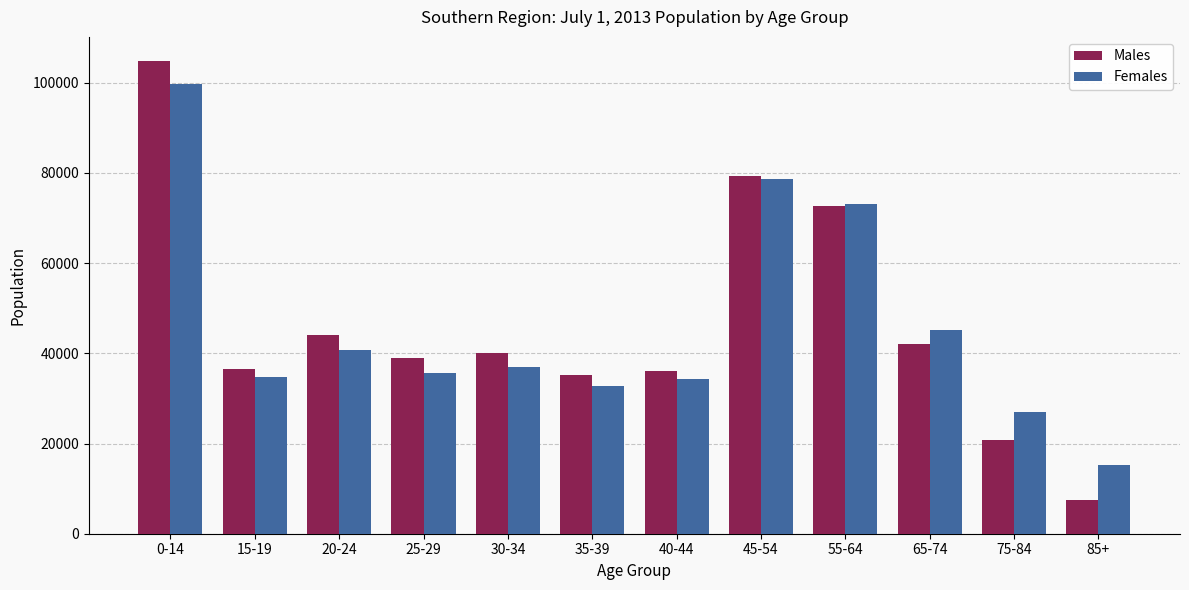

How many categories are shown in the chart?

12